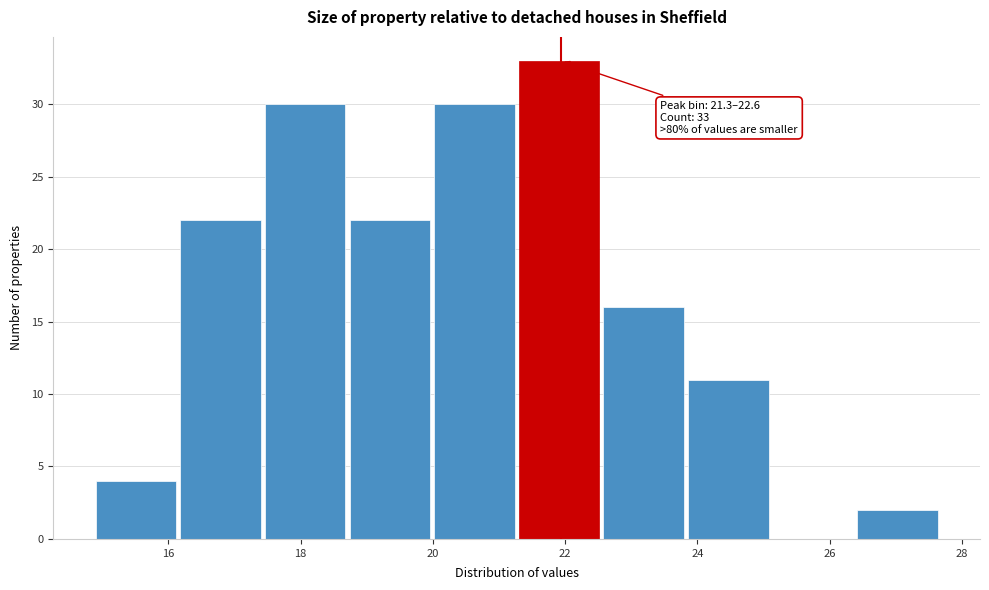

Over which range of the x-axis is the bar tallest?

21.30 to 22.58